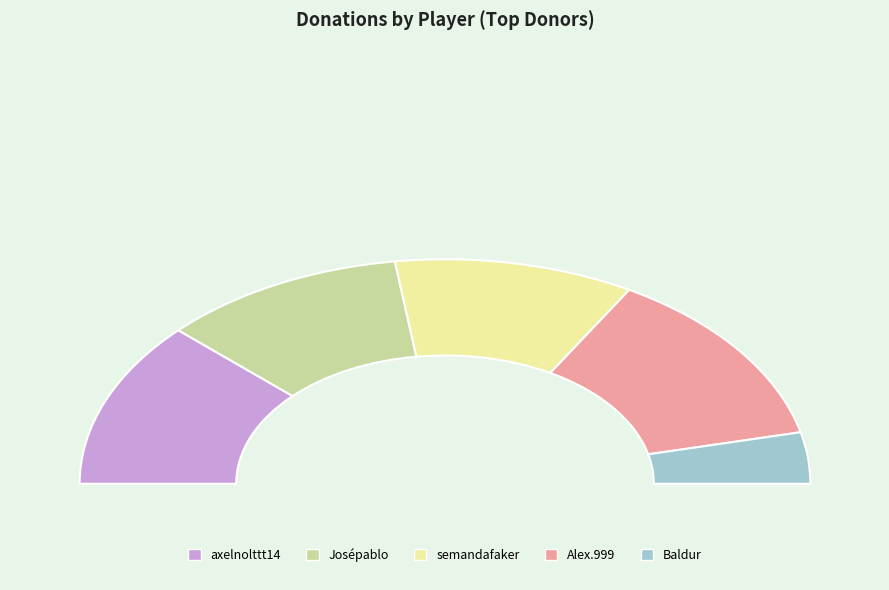

Does any single category account for the majority?

No